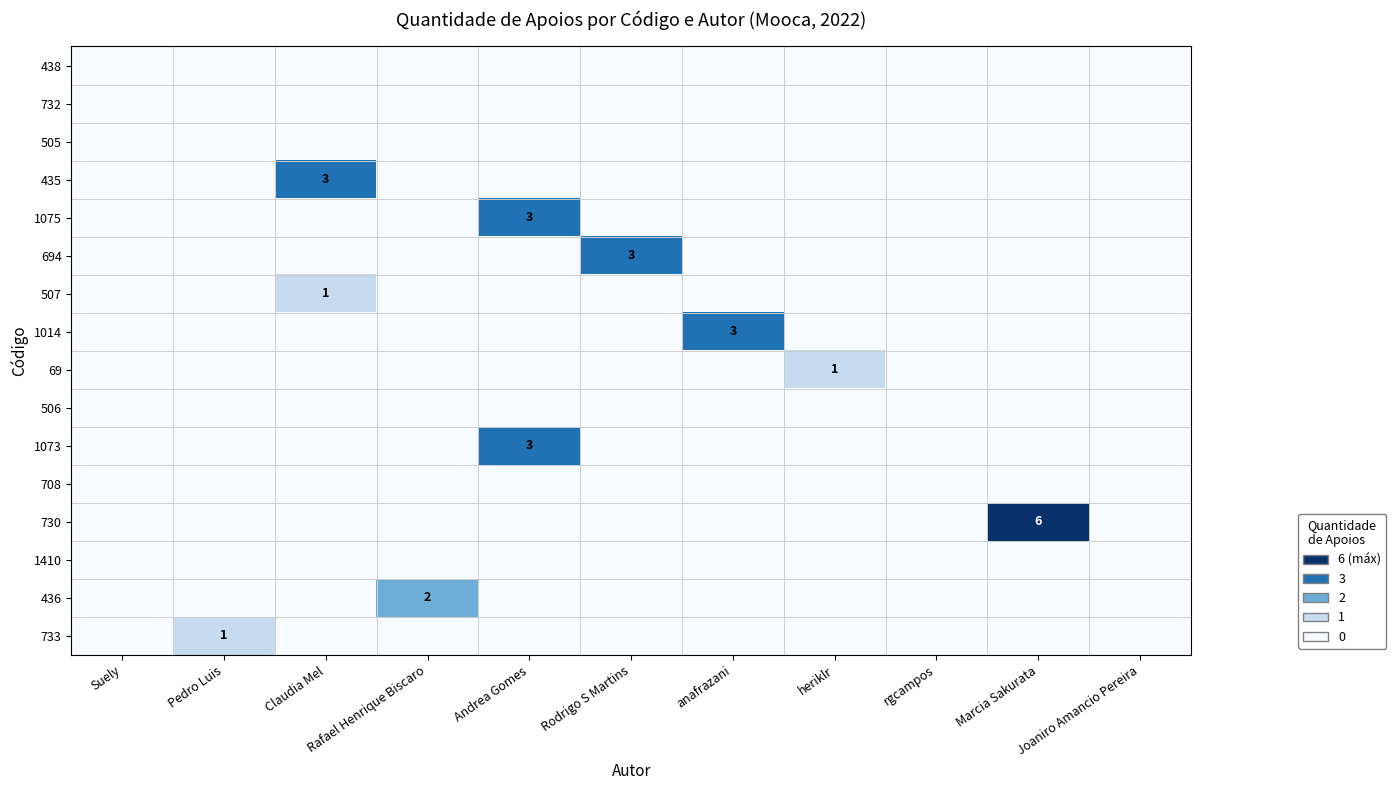

Count the number of data series in this chart.

16